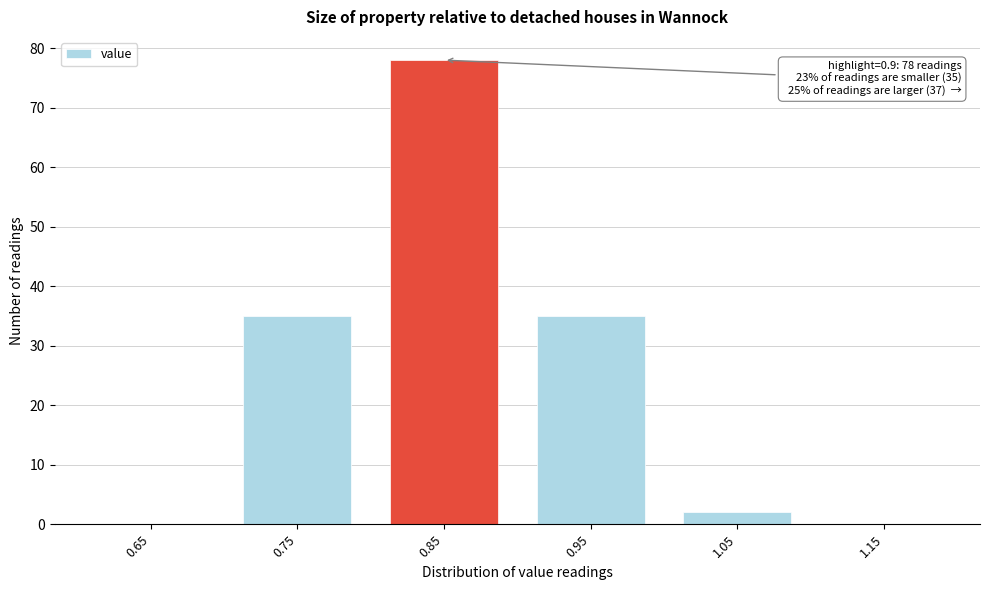

Reading left to right, what are all the values shown in this chart?

0.65=0	0.75=35	0.85=78	0.95=35	1.05=2	1.15=0